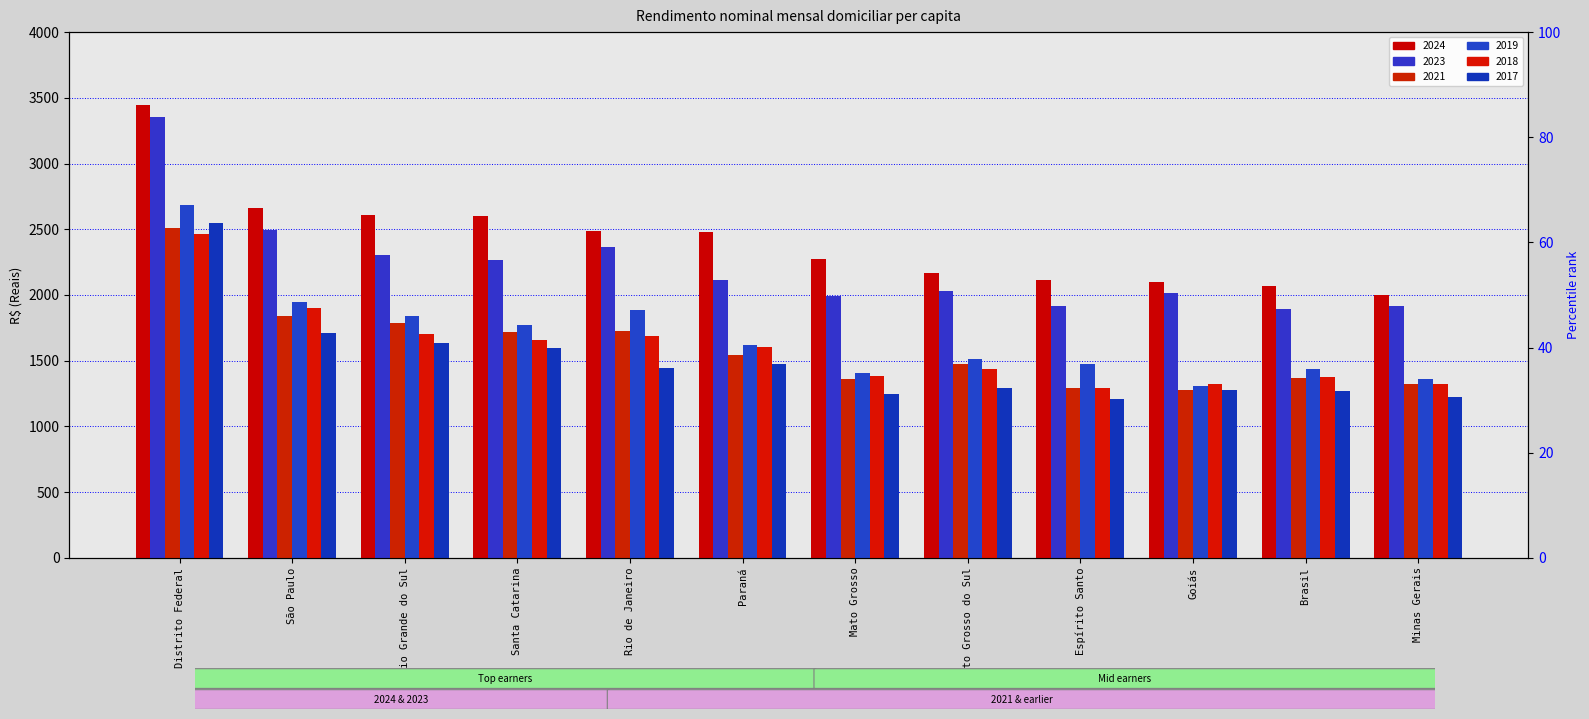

What is the difference between the 2024 values at Espírito Santo and Paraná?

371